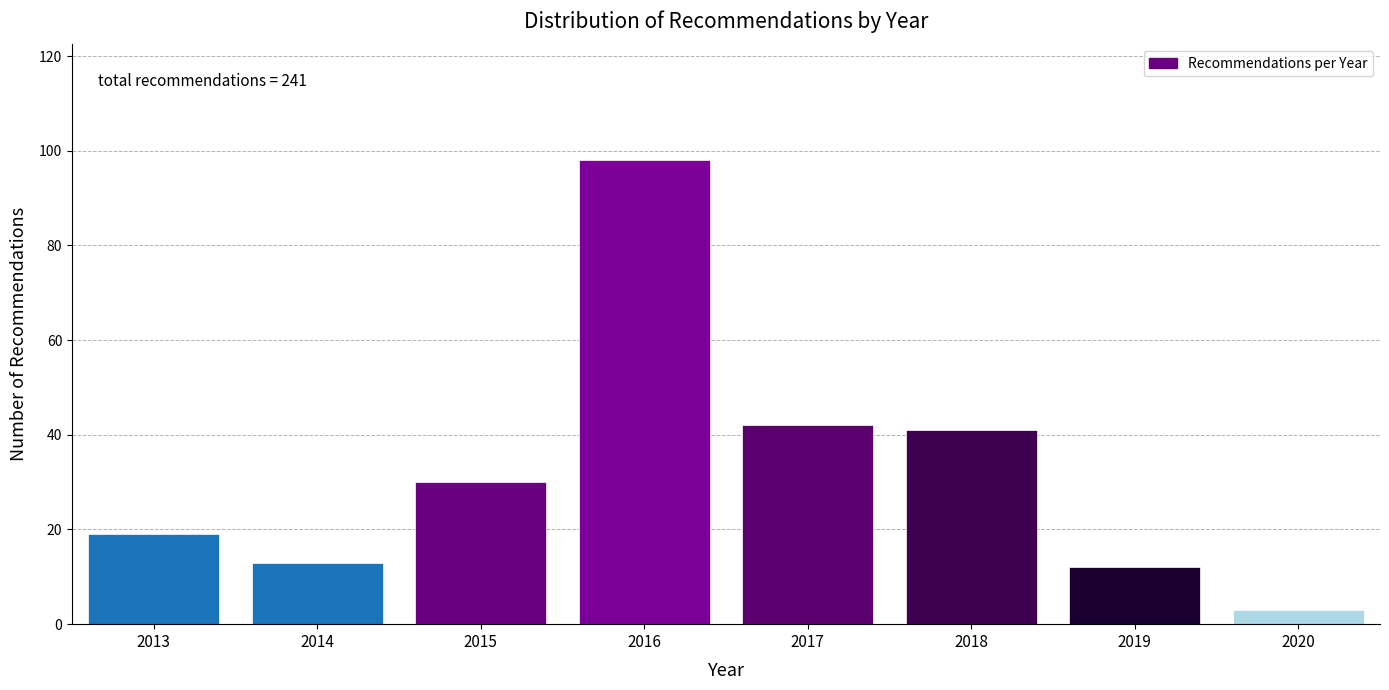

Reading left to right, transcribe all the data shown in this chart.

2013=19	2014=13	2015=30	2016=98	2017=42	2018=41	2019=12	2020=3